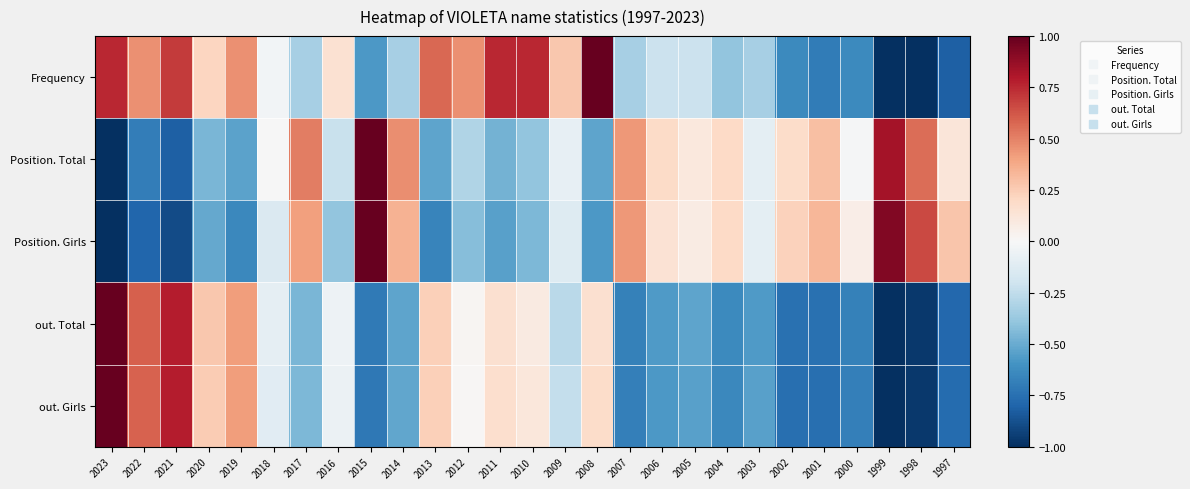

Rank the series at 2019 from highest to lowest value.

Frequency, out. Total, out. Girls, Position. Total, Position. Girls